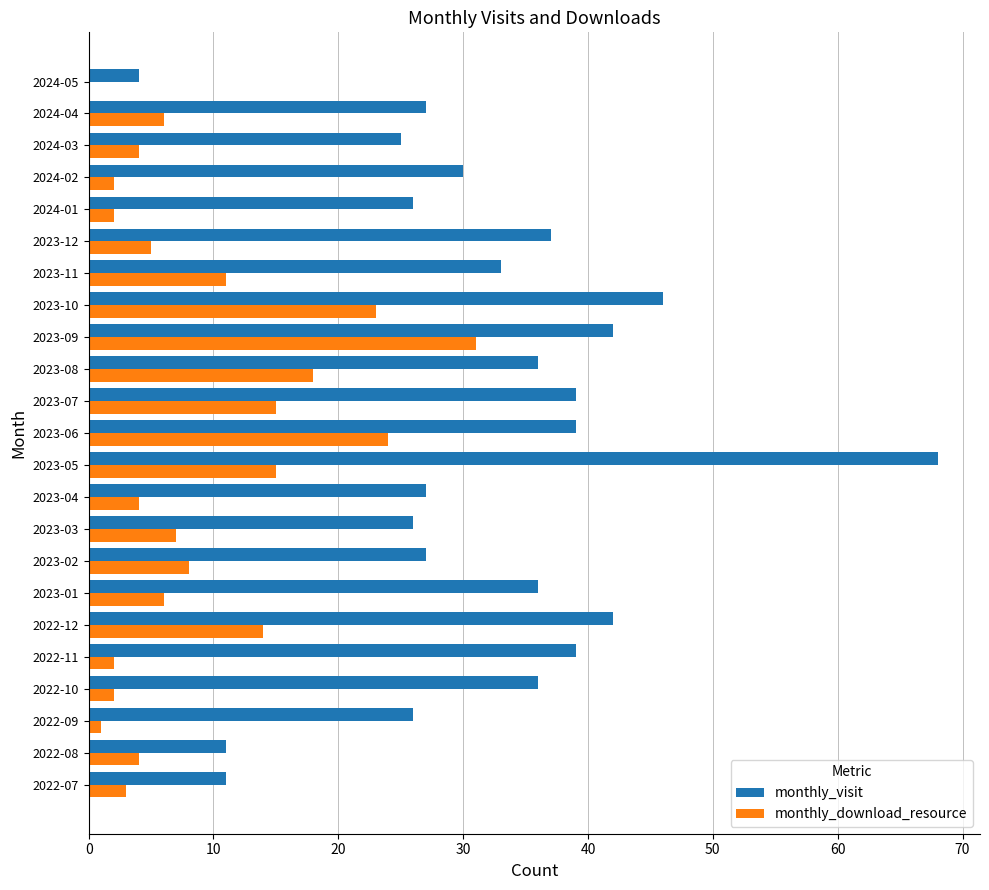

What is the sum of all monthly_download_resource values?

207